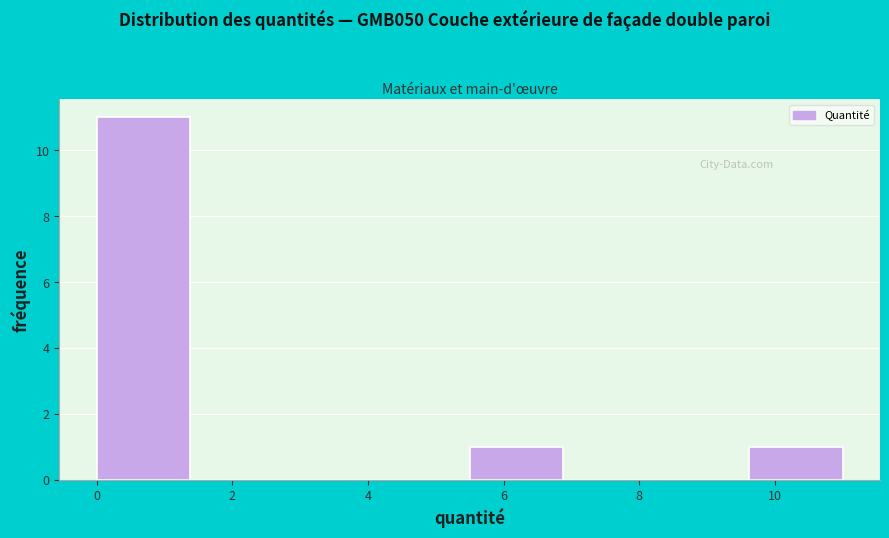

Which range on the x-axis has the tallest bar?

0.0 to 1.4